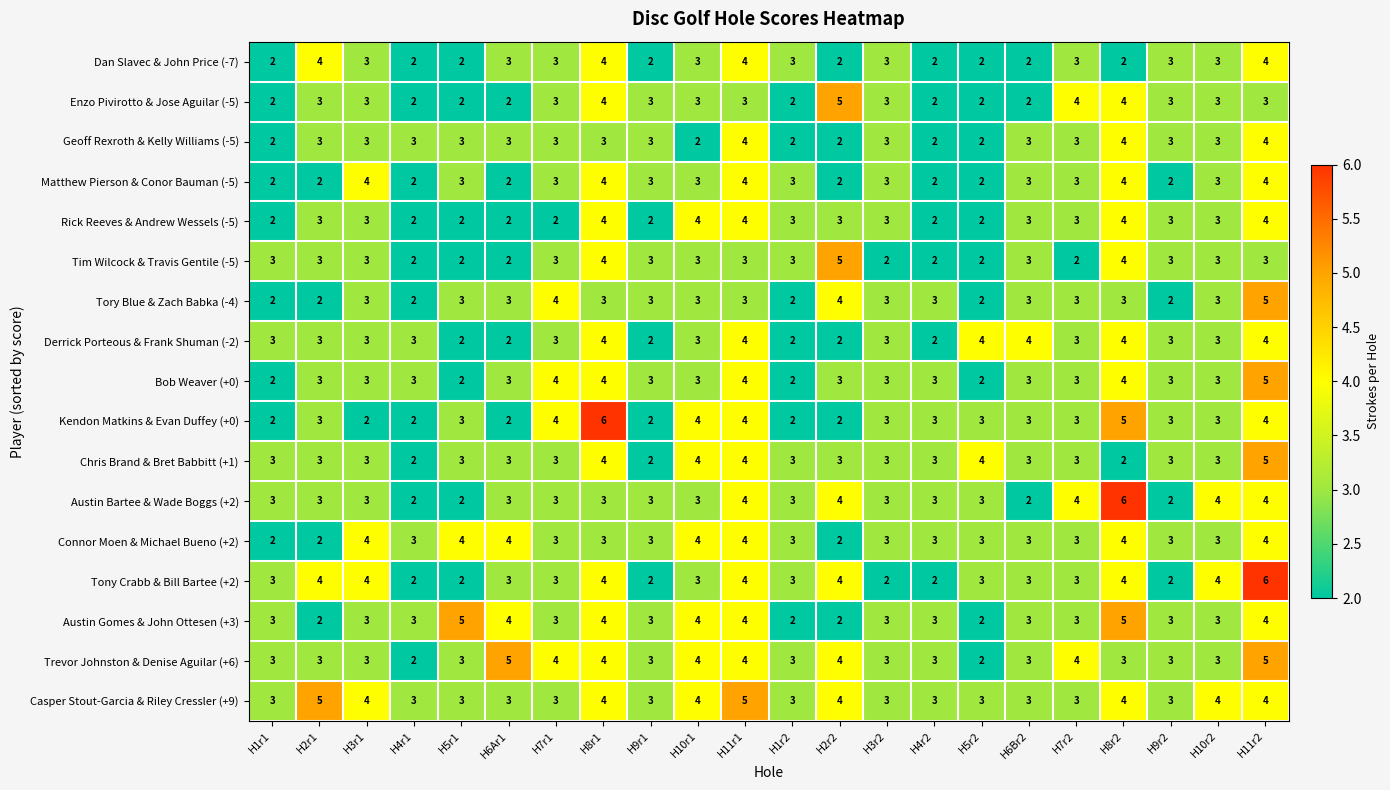

The value of Kendon Matkins & Evan Duffey (+0) at H1r1 is 2. True or false?

True